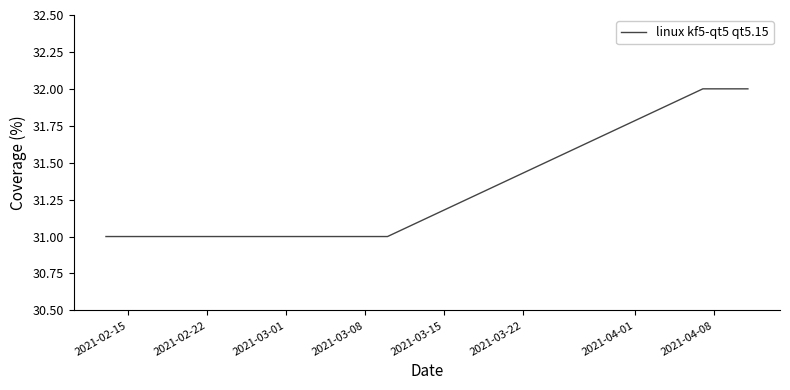

What is the sum of all values?

250